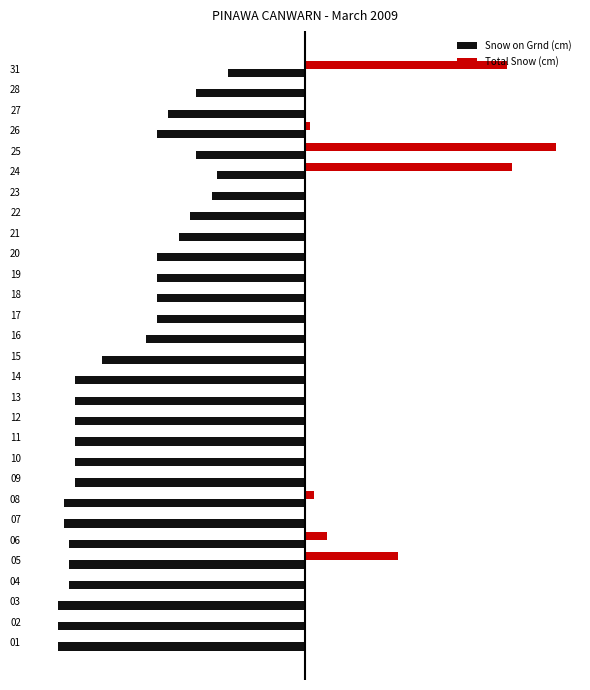

At how many categories does at least one series exceed 43?

1